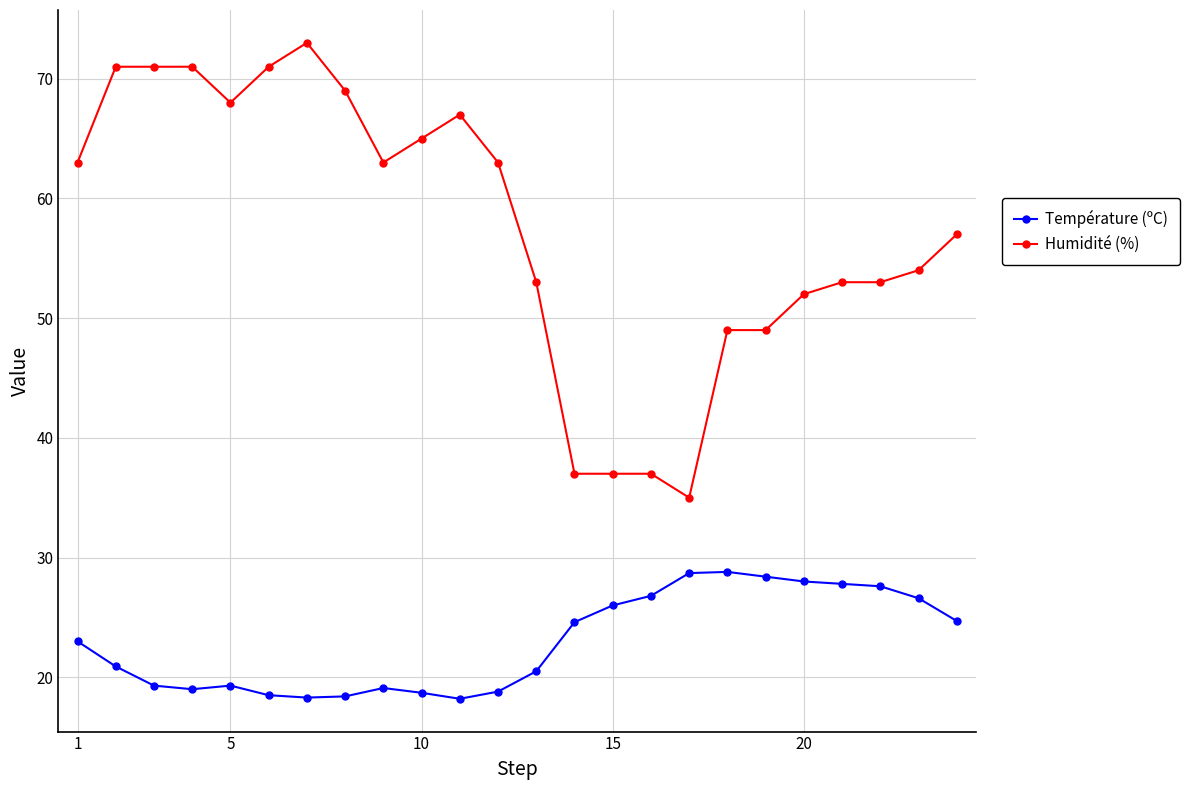

Which series has the largest total across all categories?

Humidité (%)